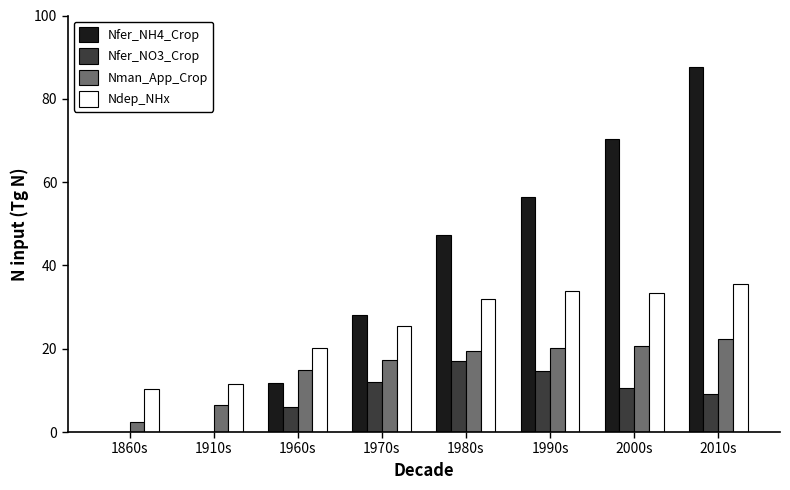

What is the total value across all series at 1980s?

115.6